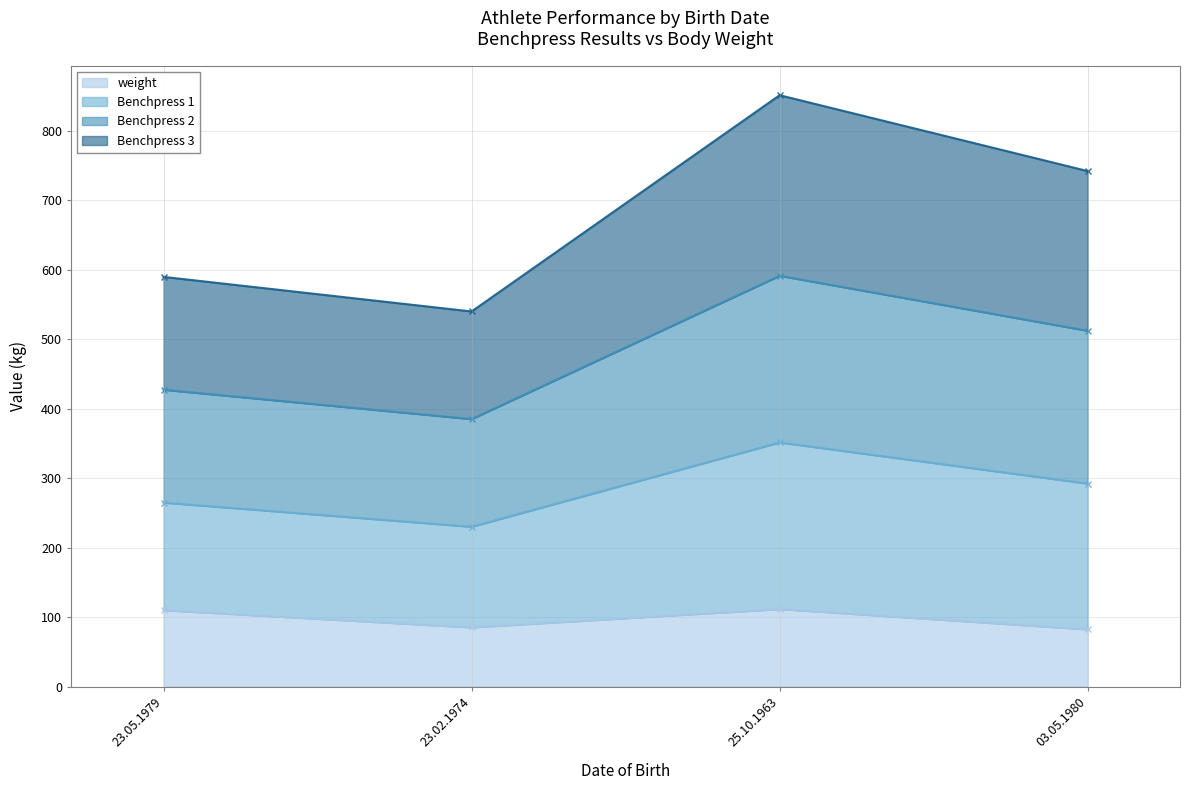

Is it true that weight equals 178.0 at 25.10.1963?

False